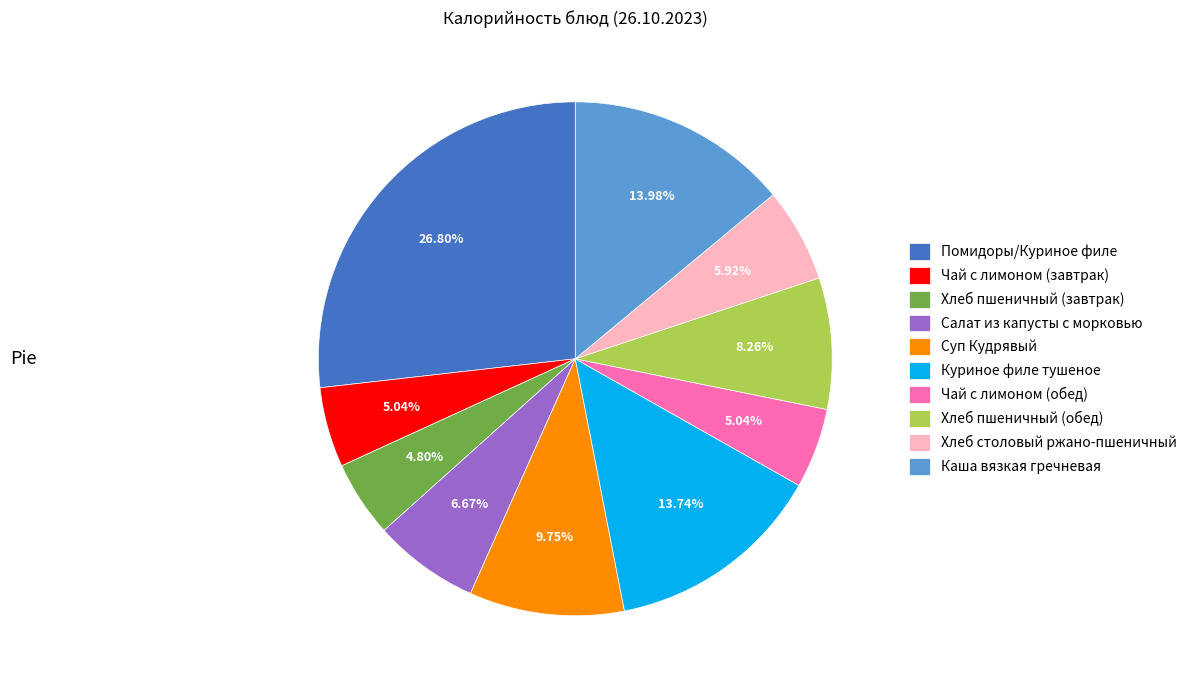

To the nearest percent, what is the difference between the Суп Кудрявый and Чай с лимоном (обед) slice percentages?

5%